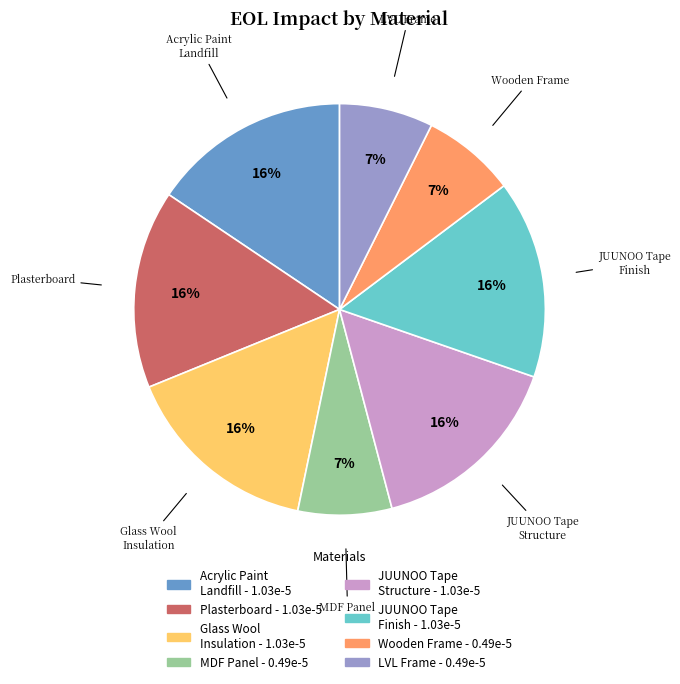

How many segments does this pie chart have?

8